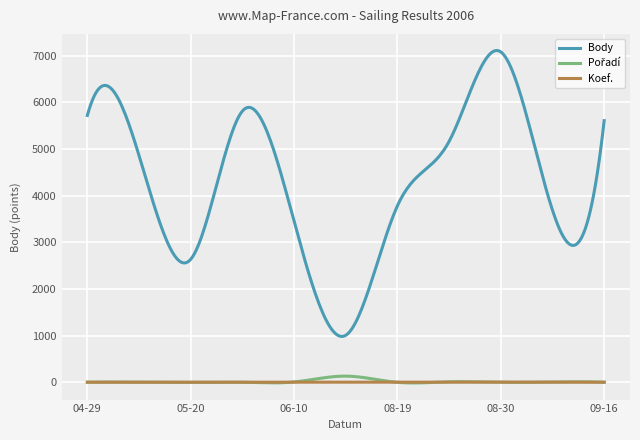

What is the greatest value displayed?

7110.8